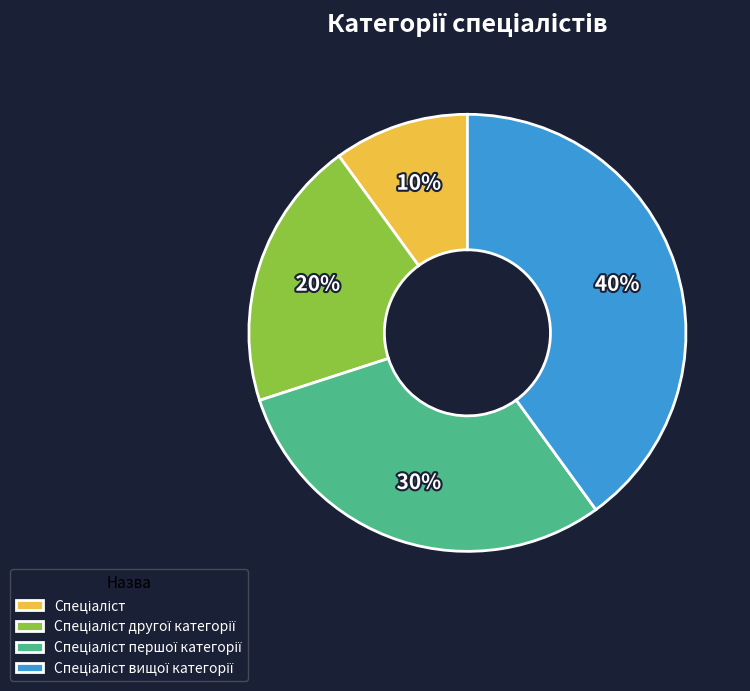

How many segments does this pie chart have?

4